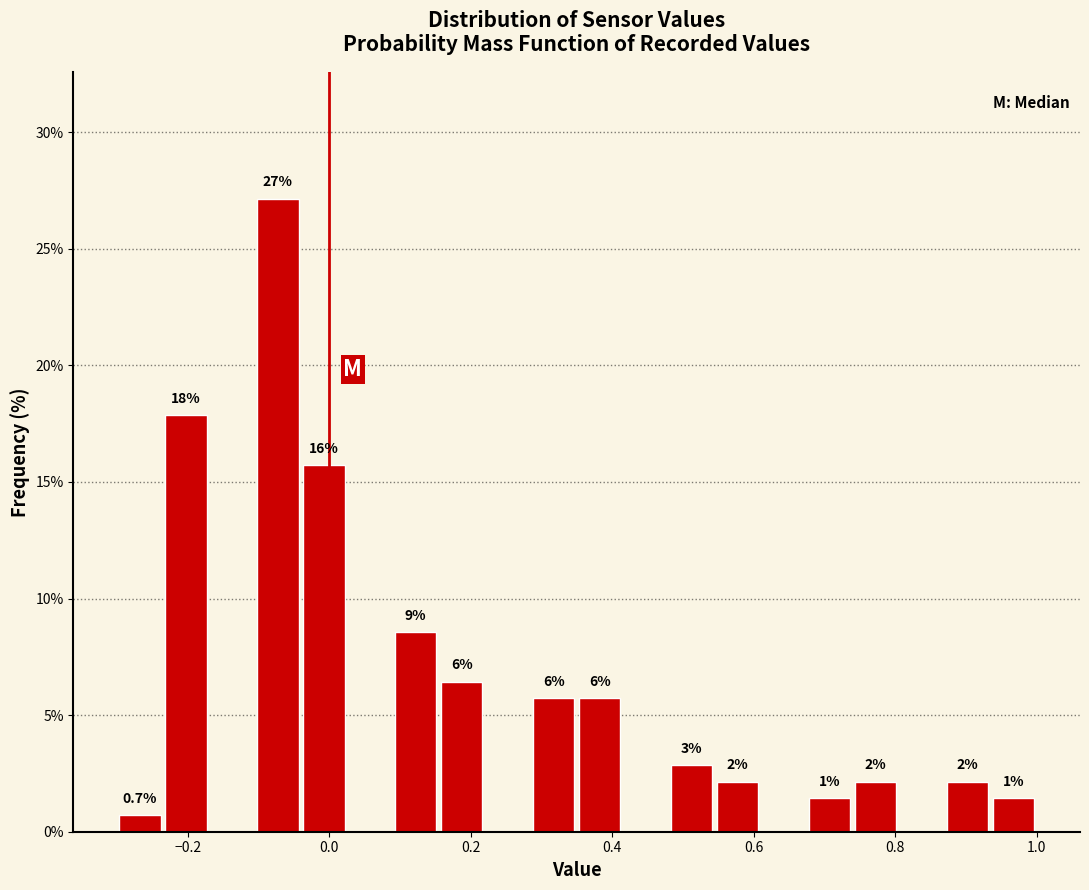

Read against the x-axis, roughly where is the centre of the tallest bar?

-0.08